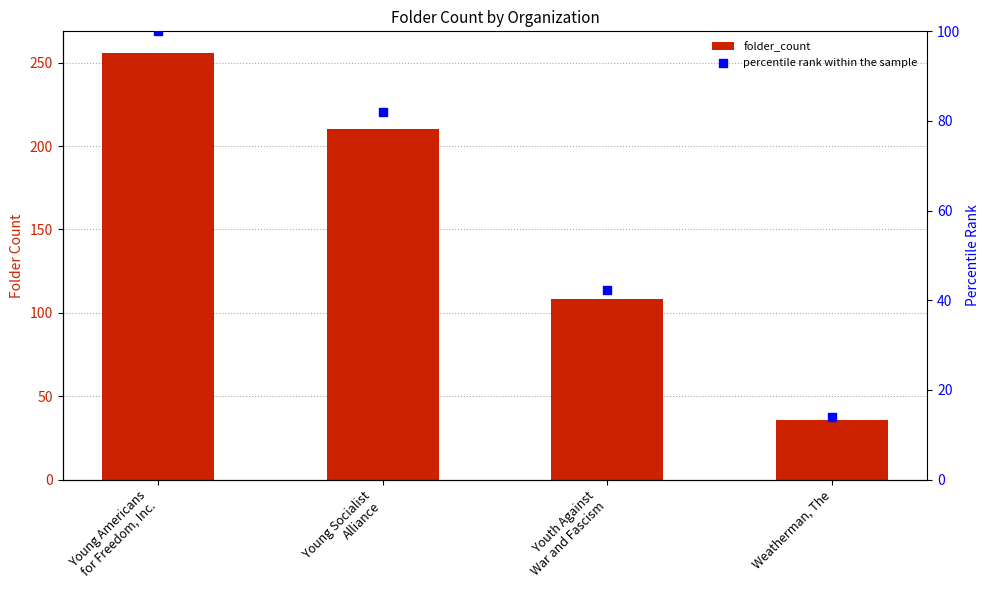

Which series reaches the minimum Y coordinate?

percentile rank within the sample